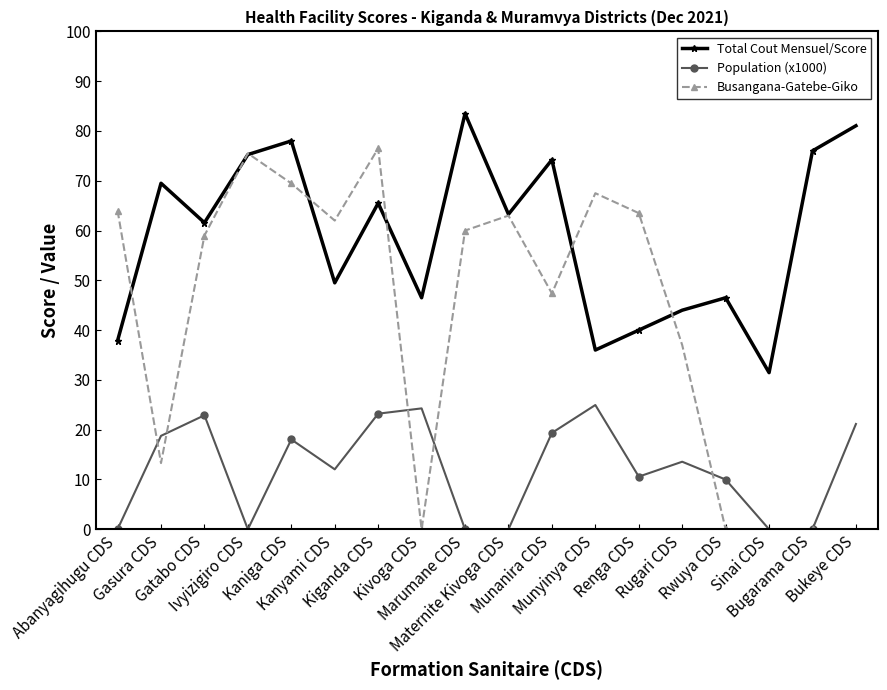

Which series has the largest range (max minus min)?

Busangana-Gatebe-Giko